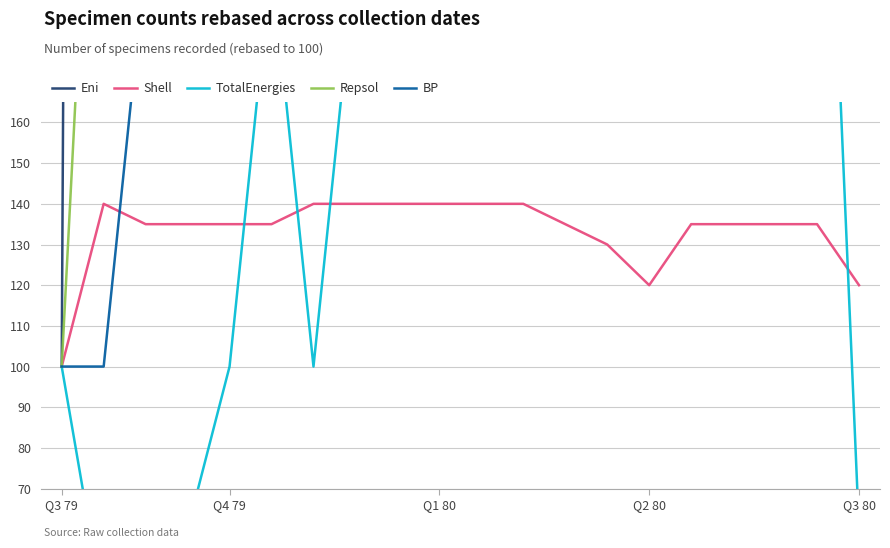

Where does the BP series first go above 500?

7